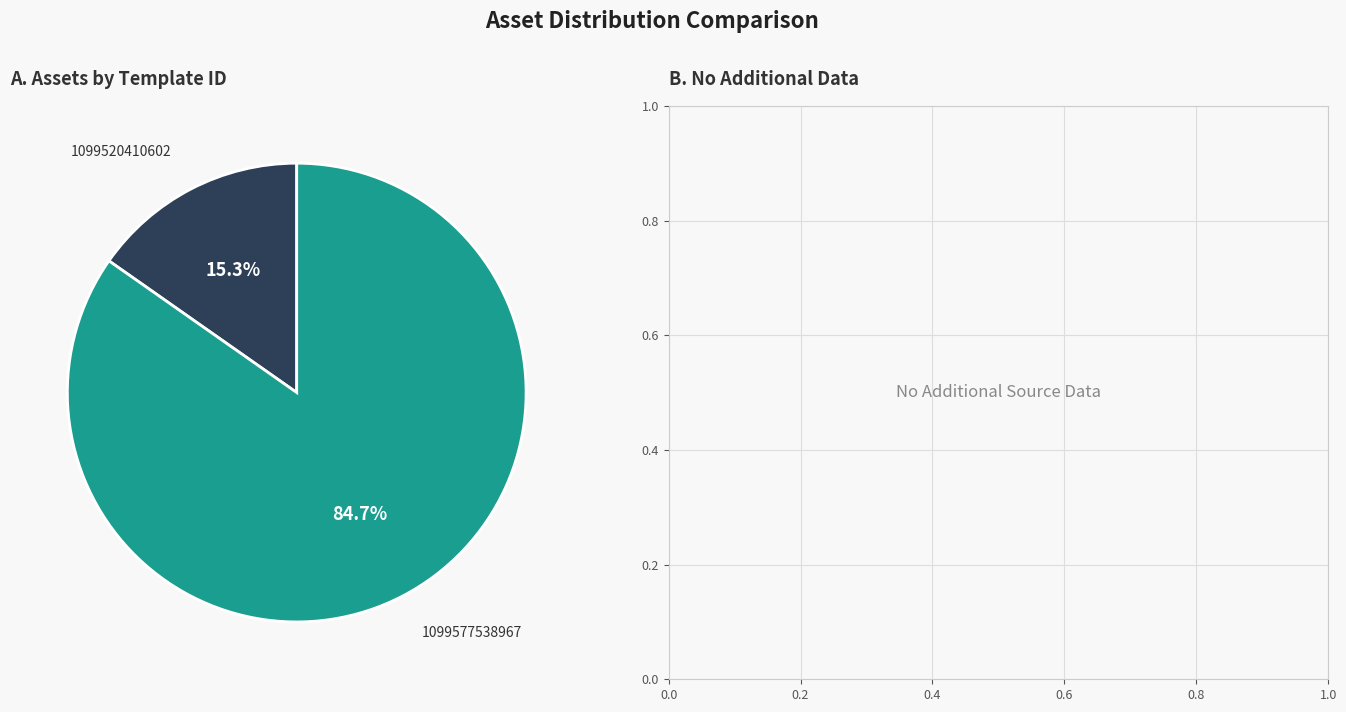

Count the number of slices in the pie.

2